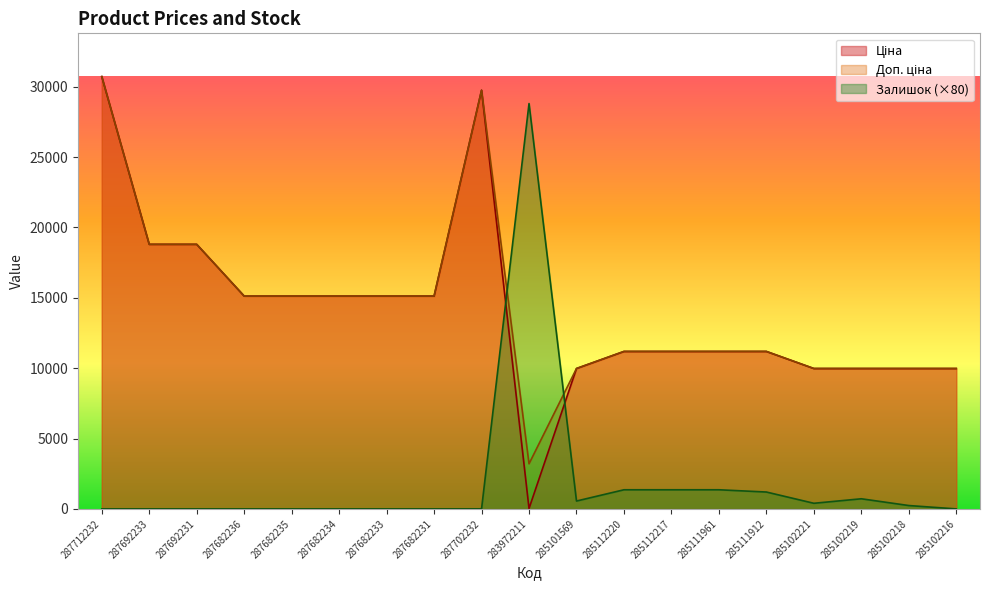

At which label does Ціна reach its peak?

287712232